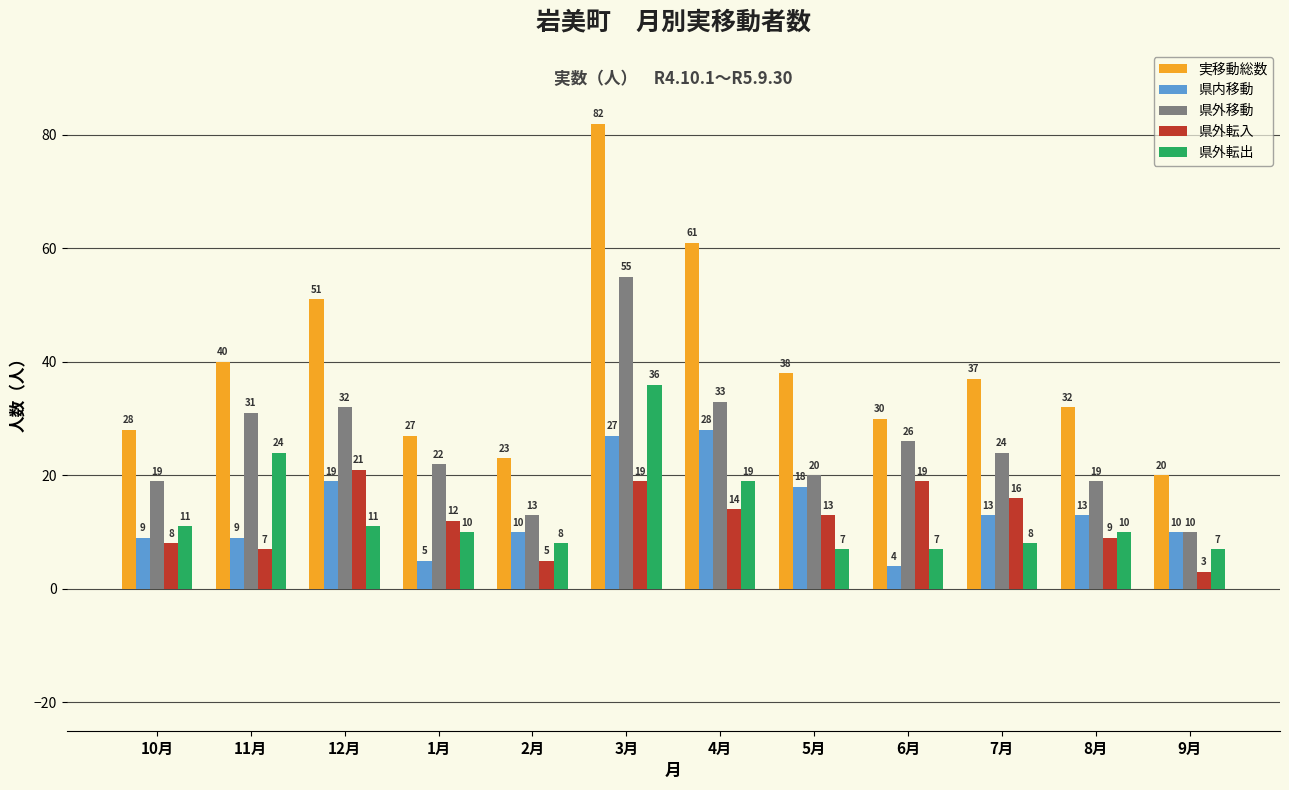

Which series has the widest spread of values?

実移動総数